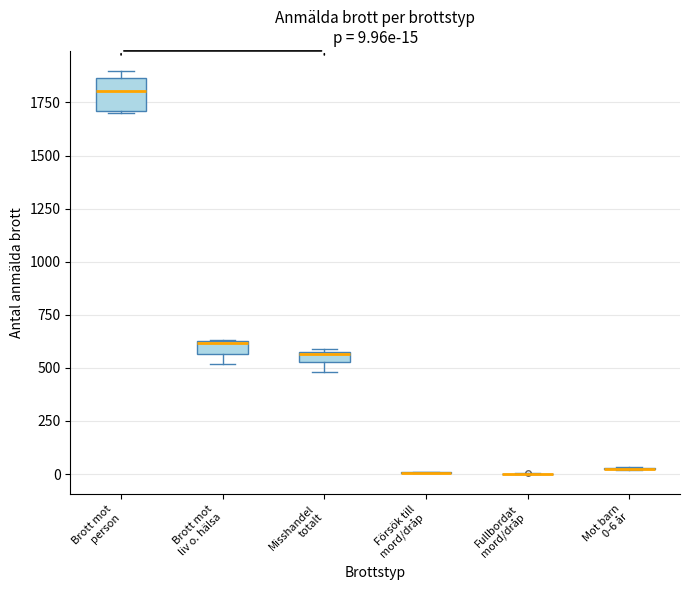

Which box is the tallest, from its lower edge to its upper edge?

Brott mot person